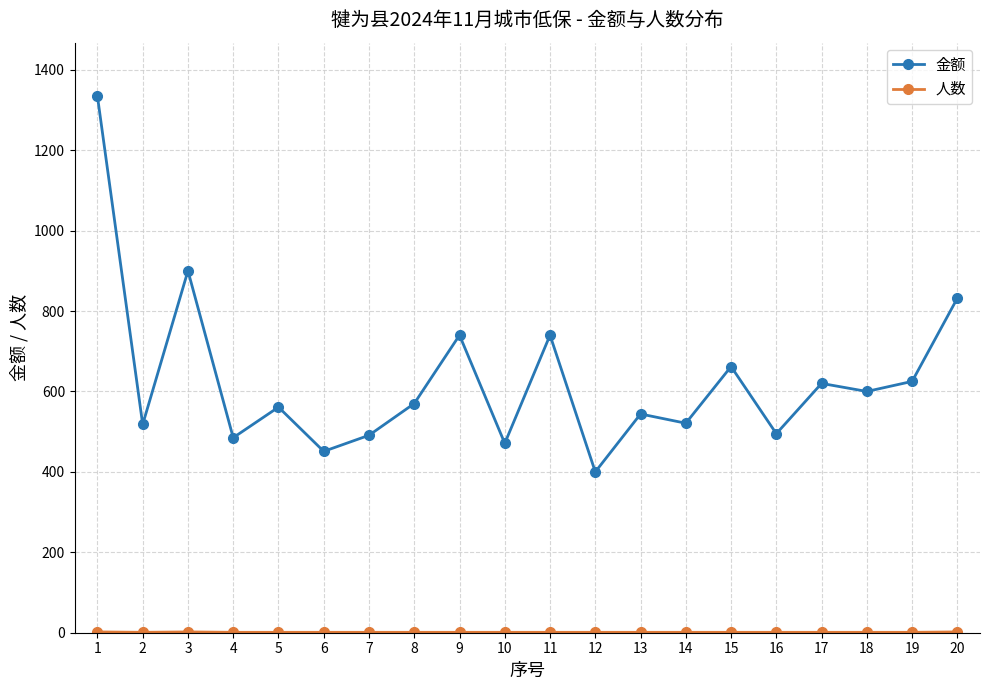

At which category does 金额 reach its first local valley?

2